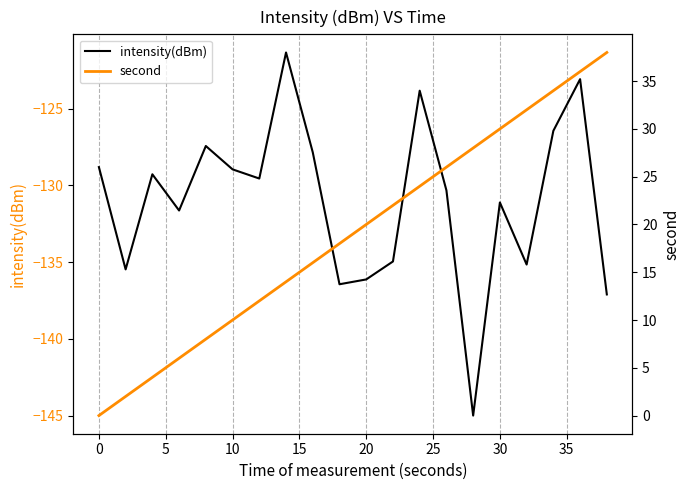

True or false: intensity(dBm) and second intersect in this chart.

False